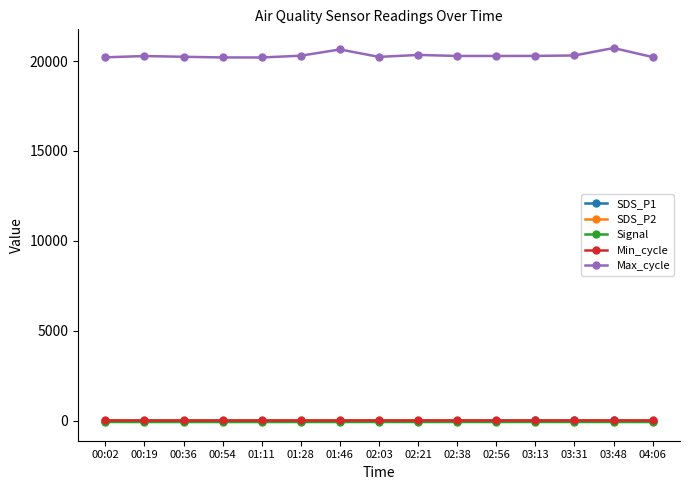

What is the maximum value shown in the chart?

20728.0